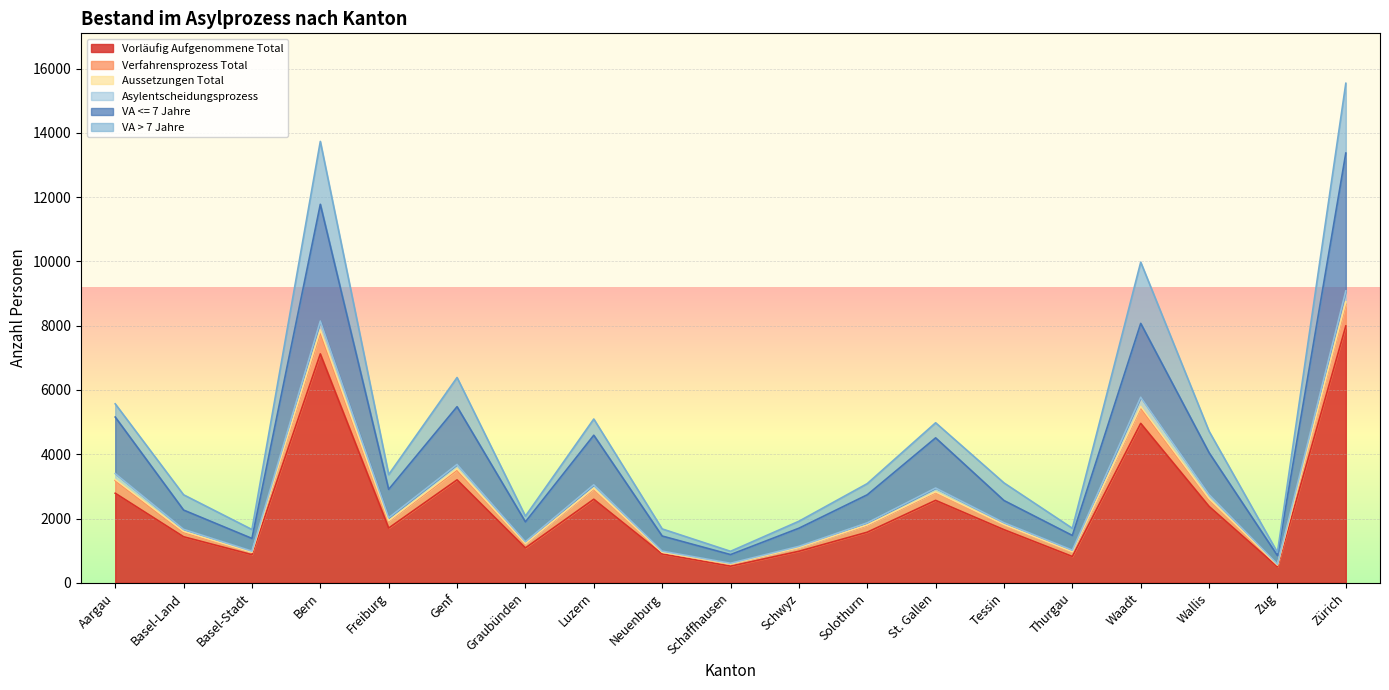

What is the lowest value of the Vorläufig Aufgenommene Total series?

494